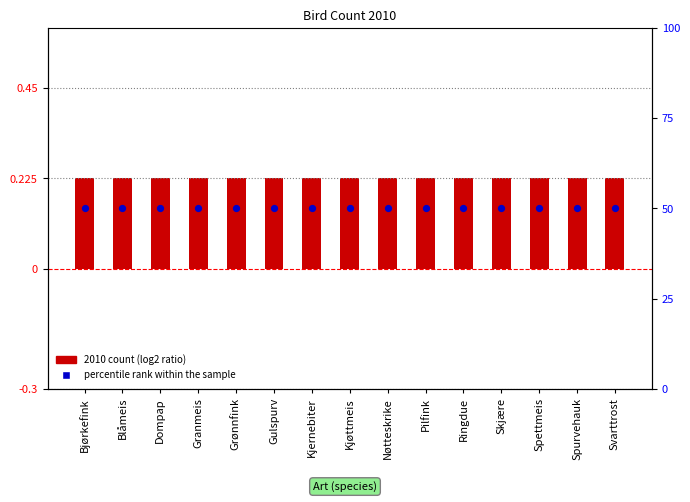

Which series has the largest total across all categories?

percentile rank within the sample